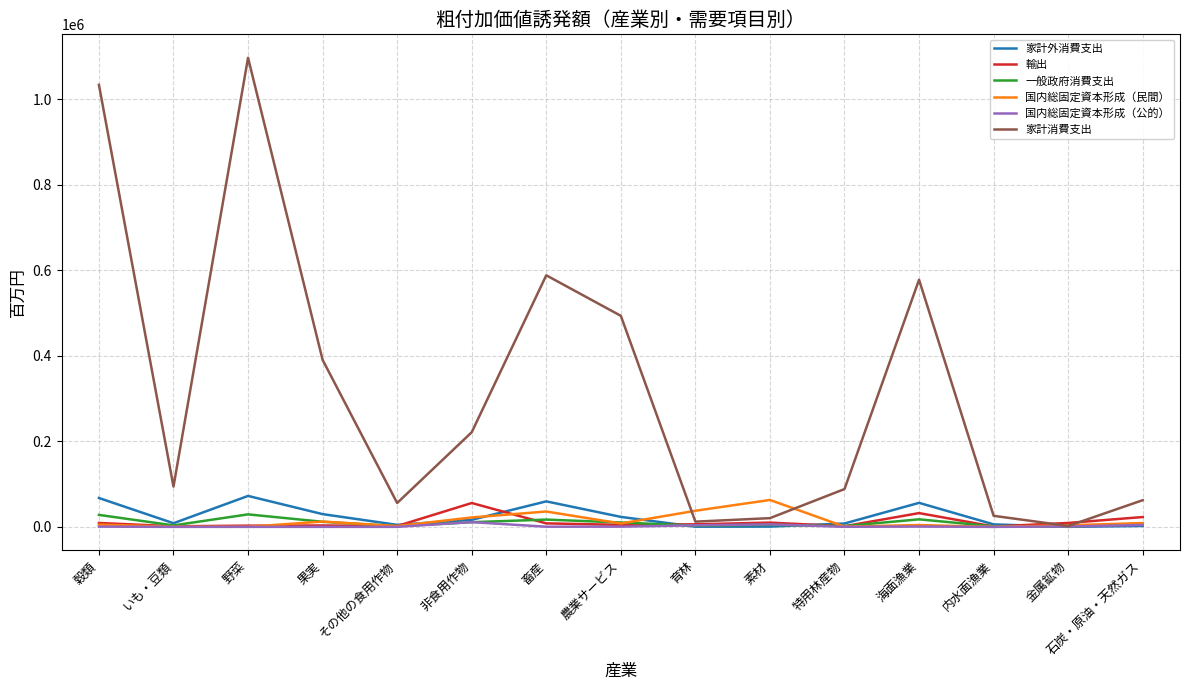

What is the sum of the 一般政府消費支出 values at 穀類 and 内水面漁業?

29184